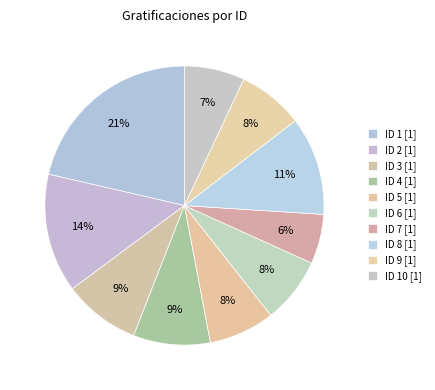

What portion of the pie excludes ID 3 [1]?

91.1%